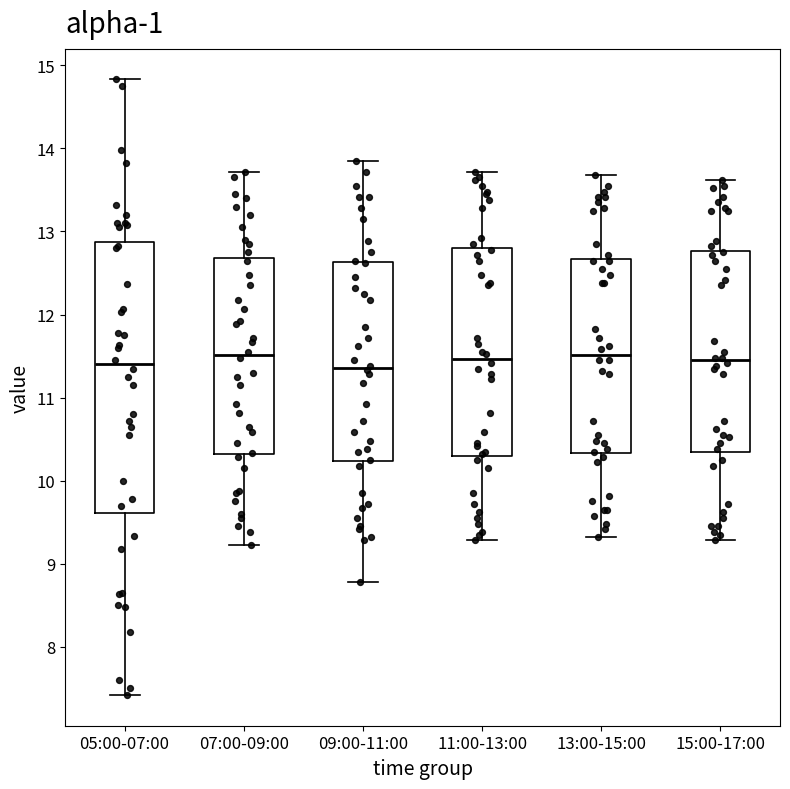

Which box is the tallest, from its lower edge to its upper edge?

05:00-07:00